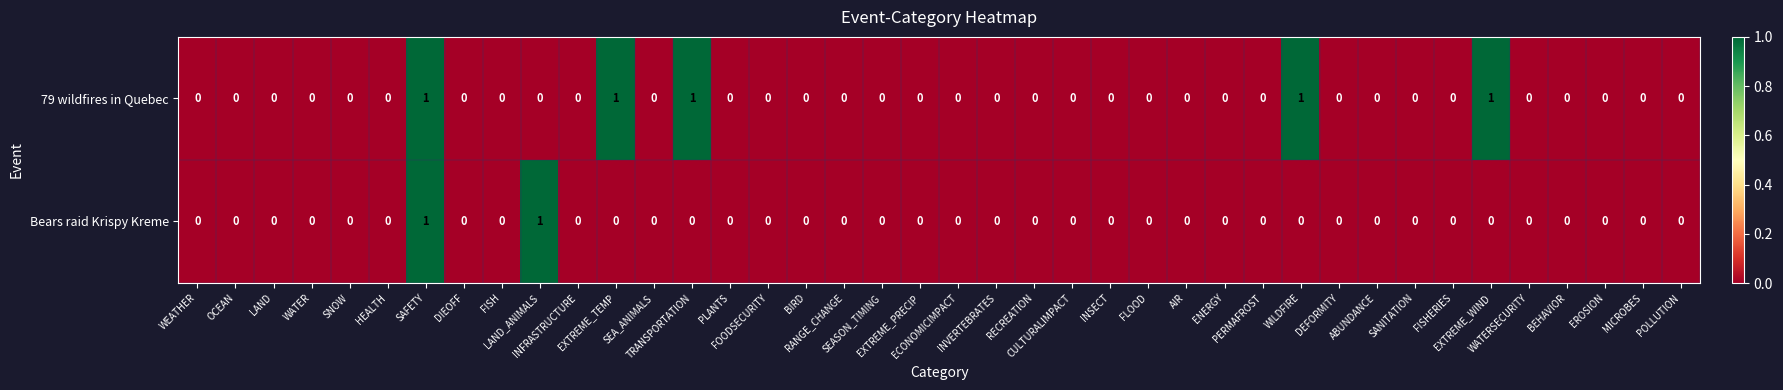

Which series has the largest total across all categories?

79 wildfires in Quebec